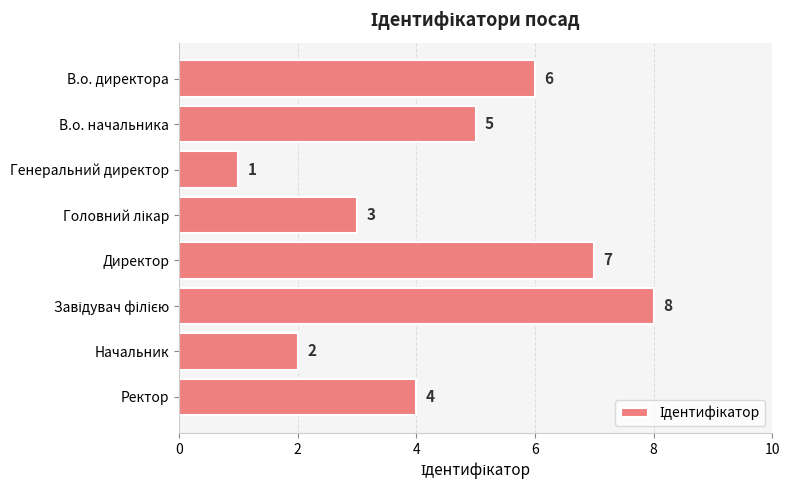

The chart shows a value of 1 at Генеральний директор. True or false?

True